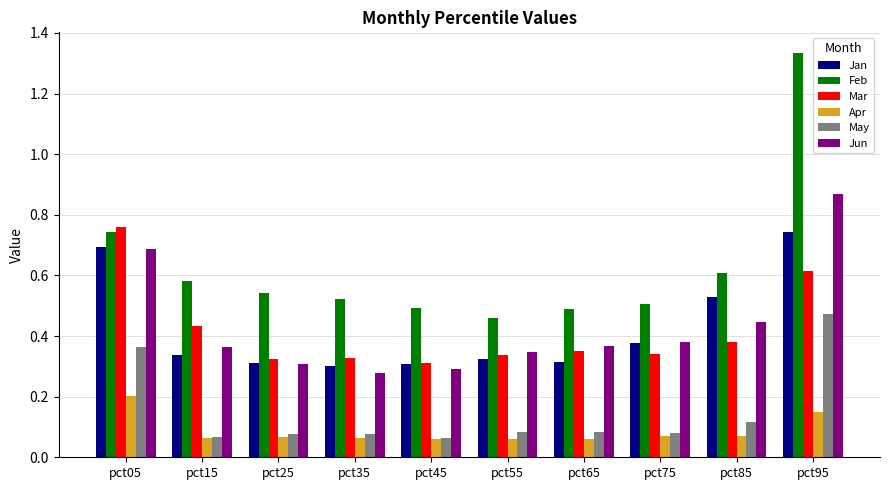

Is it true that Mar equals 0.3 at pct35?

True